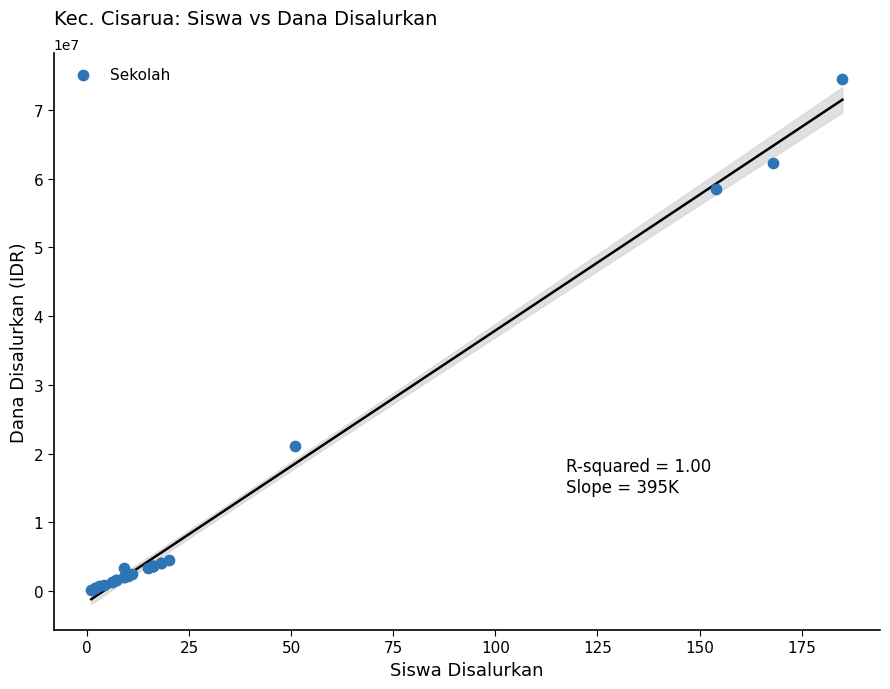

What Y value in the scatter plot is closest to 37350000?

21150000